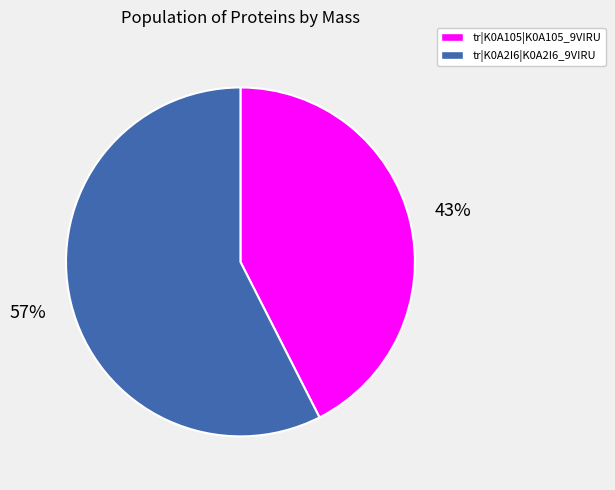

The tr|K0A2I6|K0A2I6_9VIRU slice represents 67% of the pie. True or false?

False